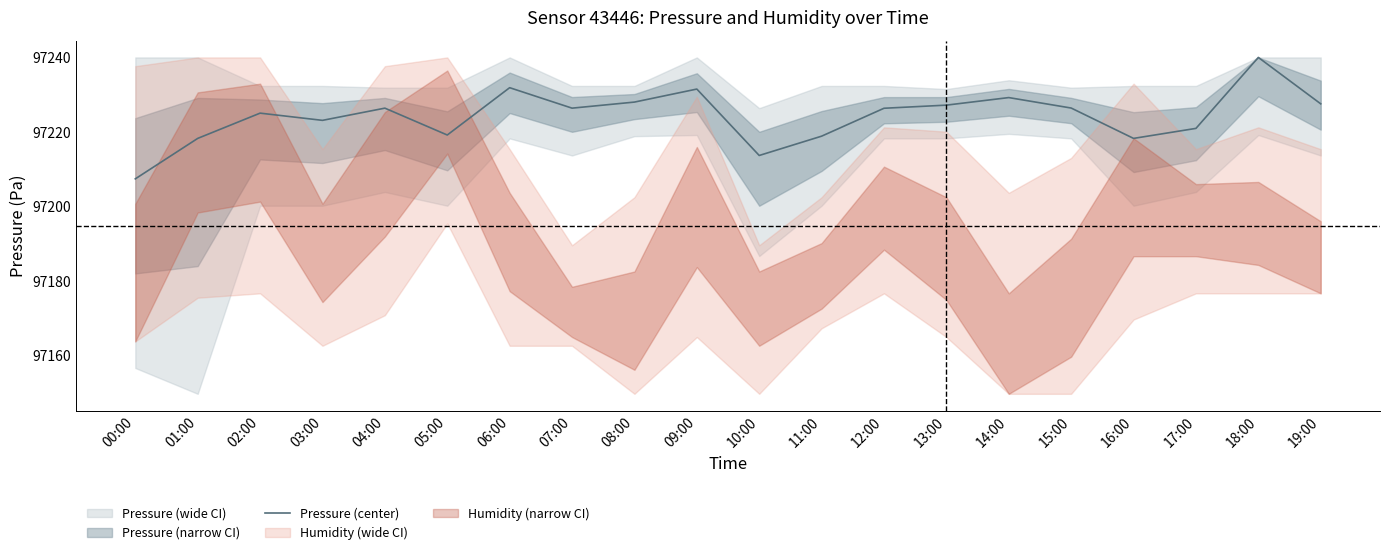

Which label corresponds to the smallest value in the chart?

00:00